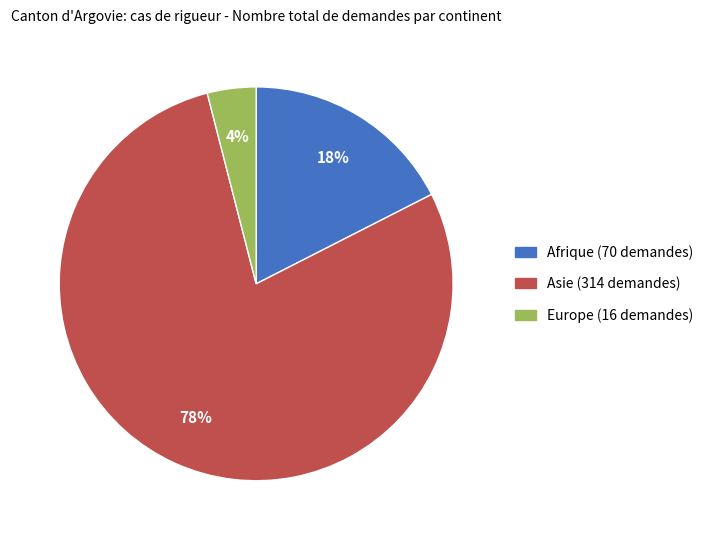

To the nearest percent, what is the average slice percentage?

33%